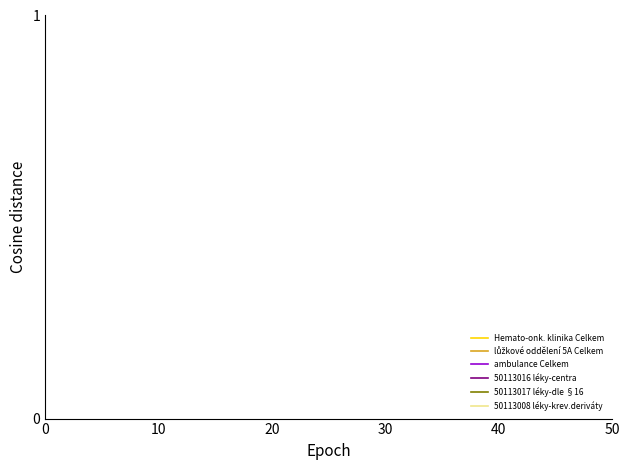

Which series has the largest total across all categories?

Hemato-onk. klinika Celkem